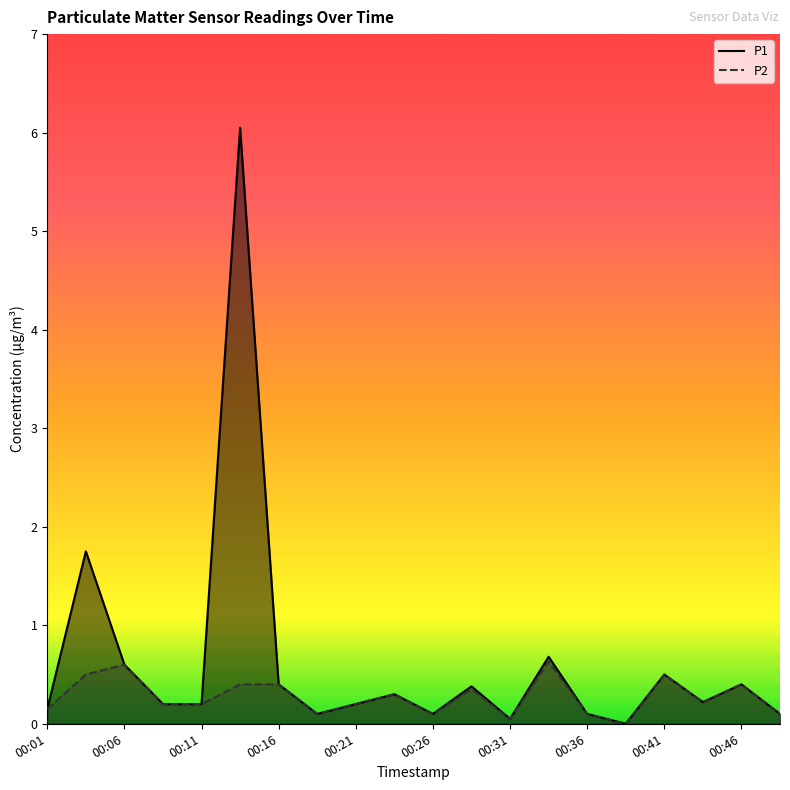

Which series has the largest total across all categories?

P1